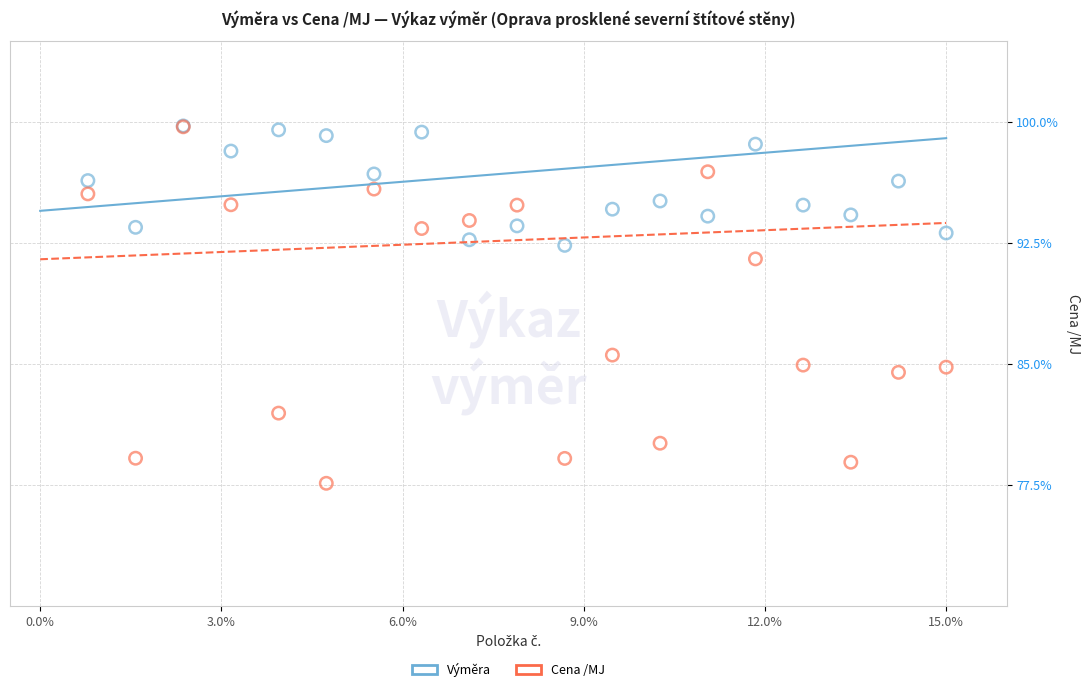

Across all series, what Y value is closest to 88?

85.6